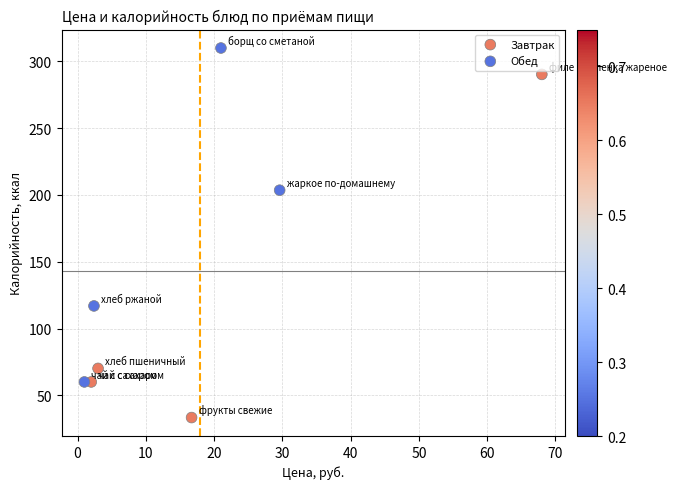

Which series has the largest Y range (max minus min)?

Завтрак